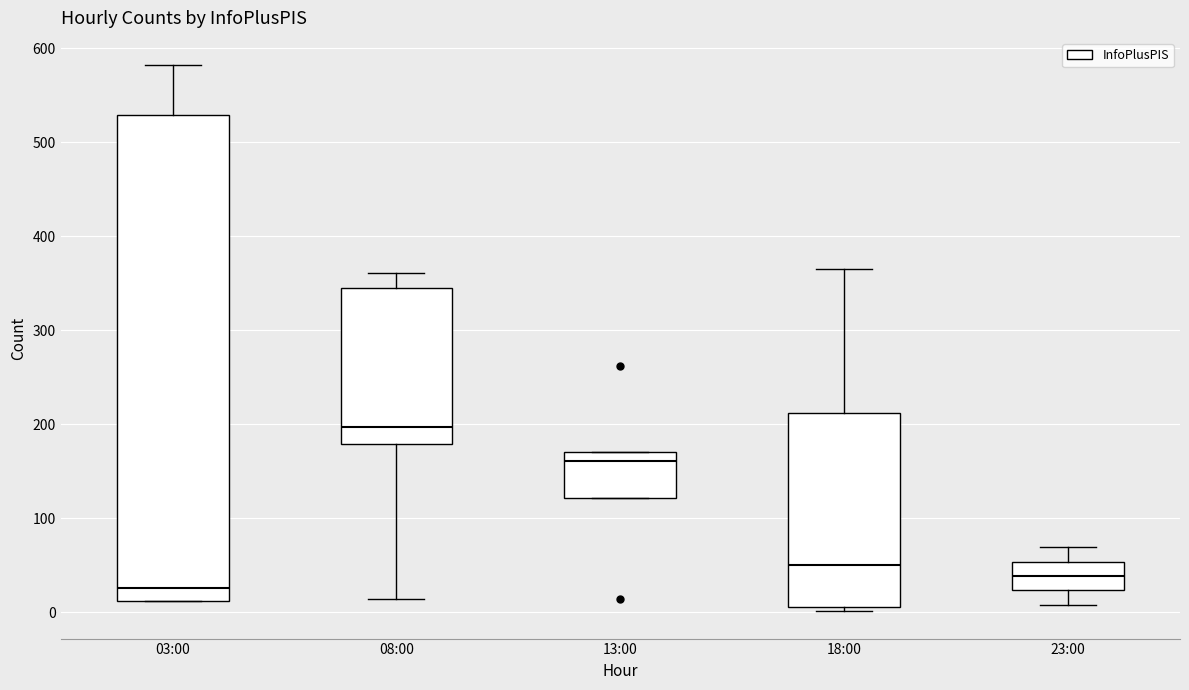

Which box is the tallest, from its lower edge to its upper edge?

03:00